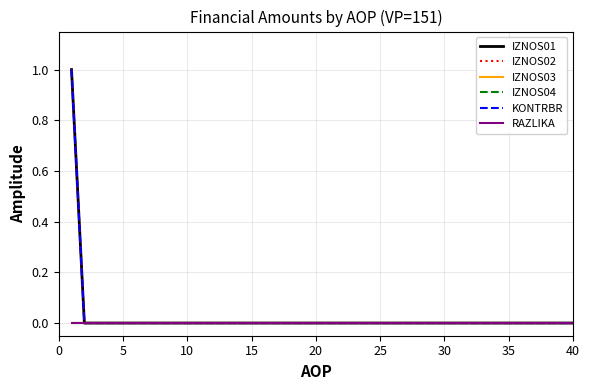

Is this an area chart (filled region under the line)?

No